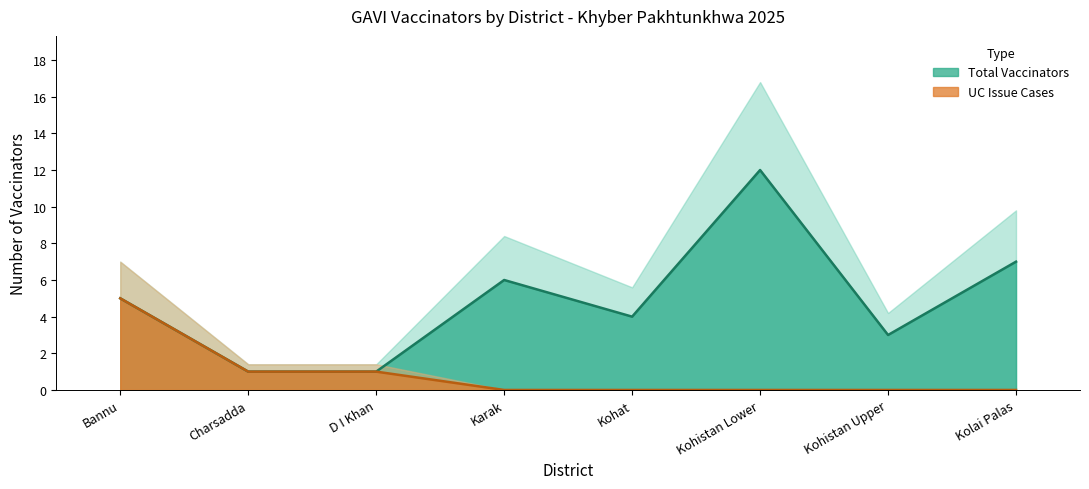

Which series has the largest total across all categories?

Vaccinators Count